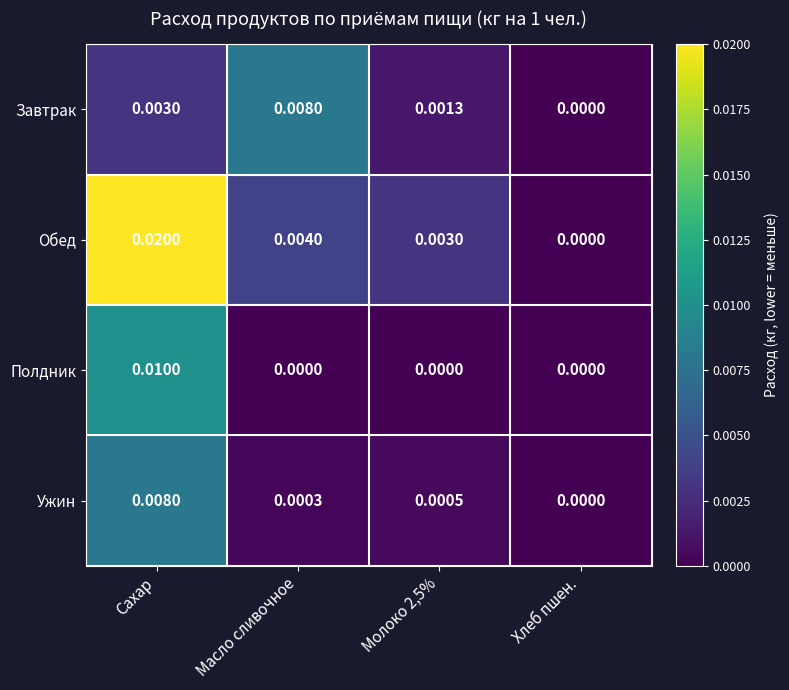

At which category is the sum across all series the highest?

Сахар